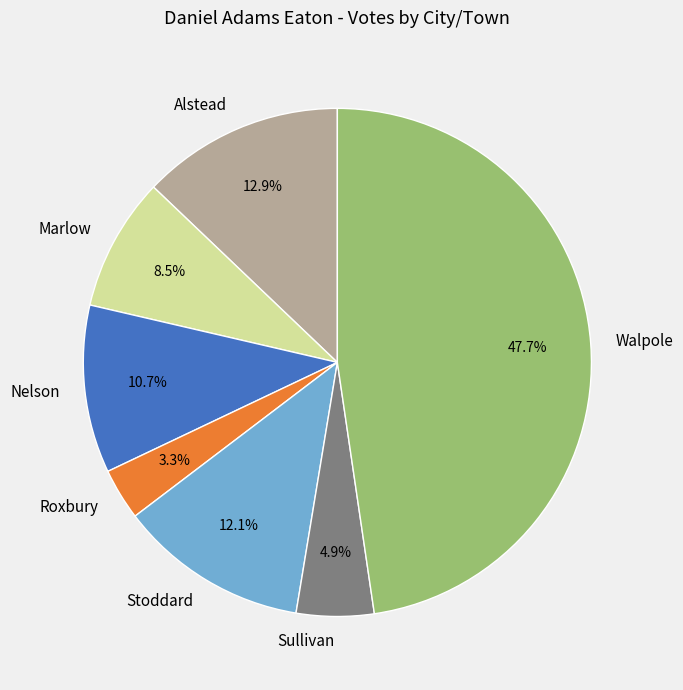

Which category has the smallest portion of the pie?

Roxbury